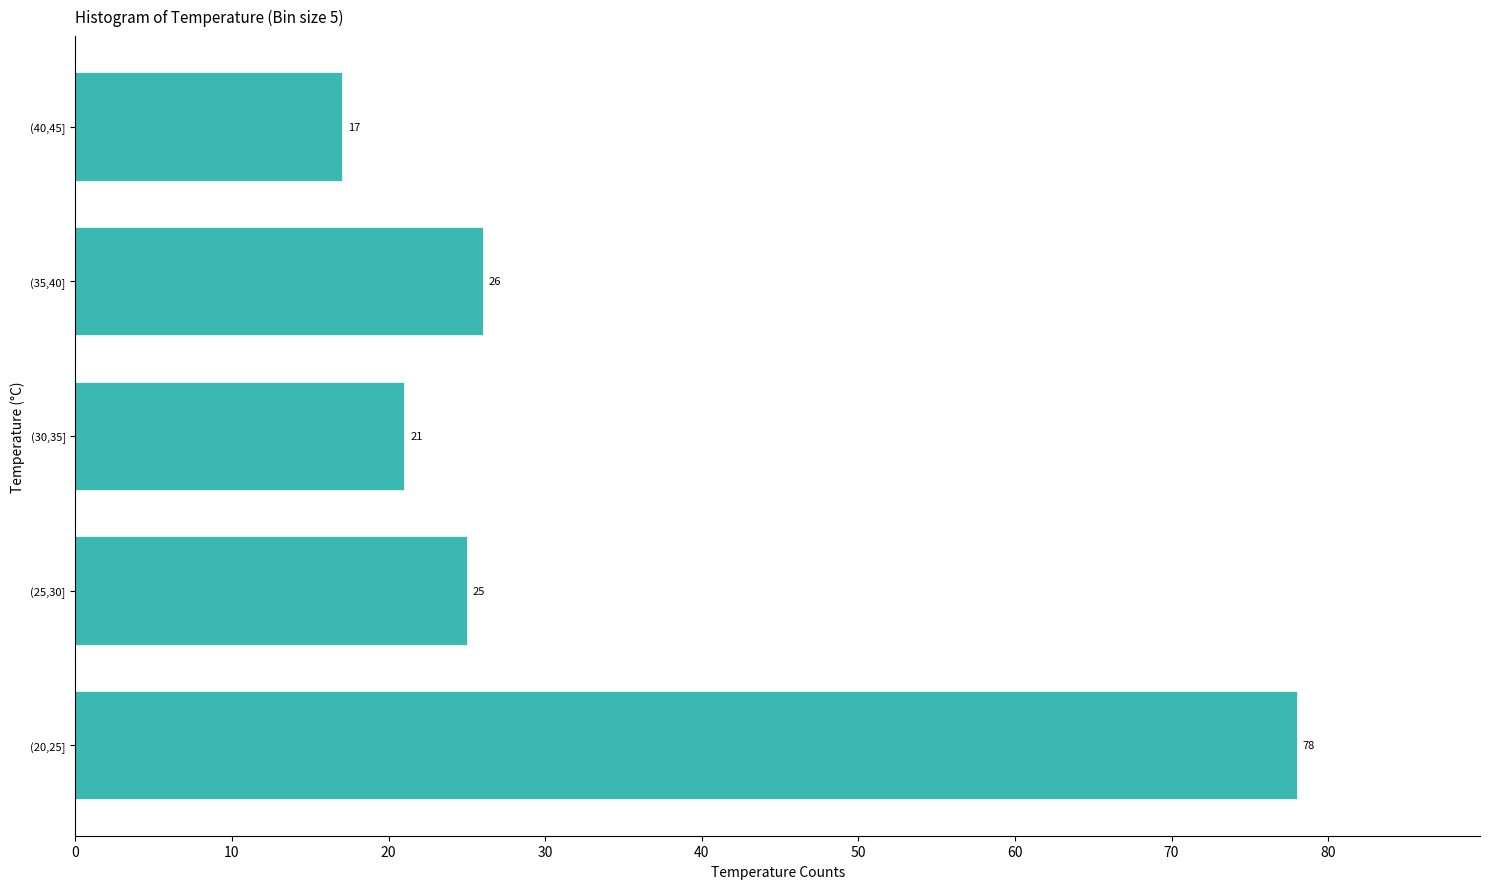

Reading top to bottom, list all the values displayed in this chart.

17	26	21	25	78